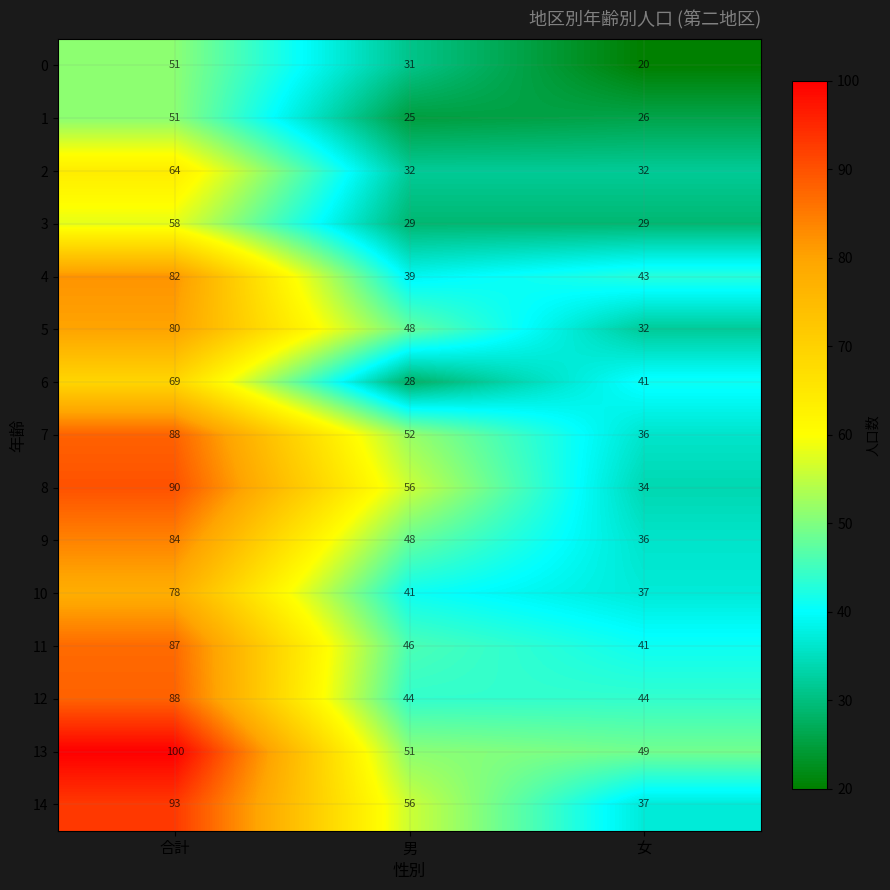

Rank the categories by 9 value from lowest to highest.

女, 男, 合計